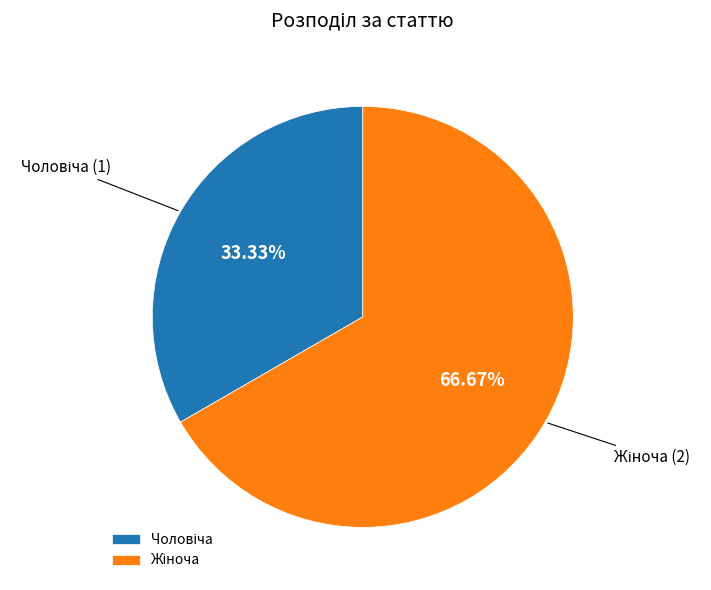

Is there a majority slice in this chart?

Yes